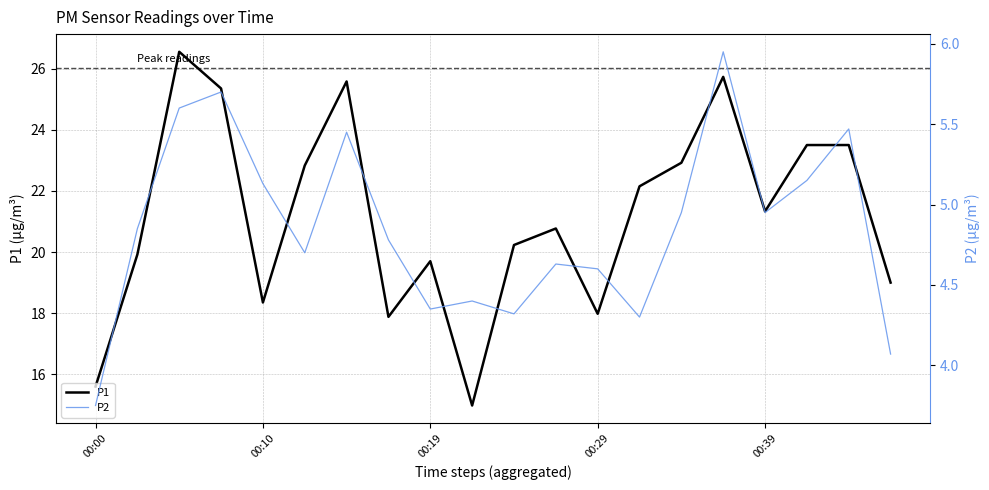

Reading left to right, extract all data points from this chart.

P1: 15.6	19.9	26.6	25.4	18.4	22.8	25.6	17.9	19.7	15.0	20.2	20.8	18.0	22.1	22.9	25.7	21.3	23.5	23.5	19.0
P2: 3.8	4.8	5.6	5.7	5.1	4.7	5.5	4.8	4.3	4.4	4.3	4.6	4.6	4.3	5.0	6.0	5.0	5.2	5.5	4.1